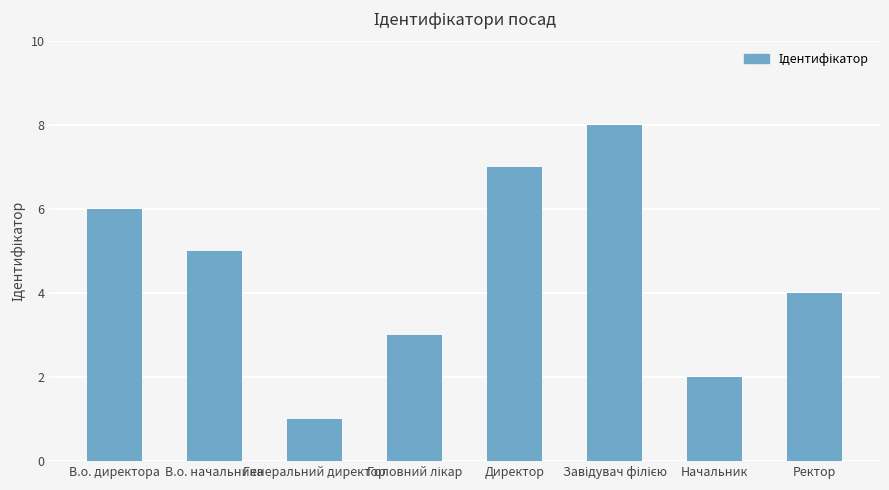

What is the label of the 5th bar from the left?

Директор